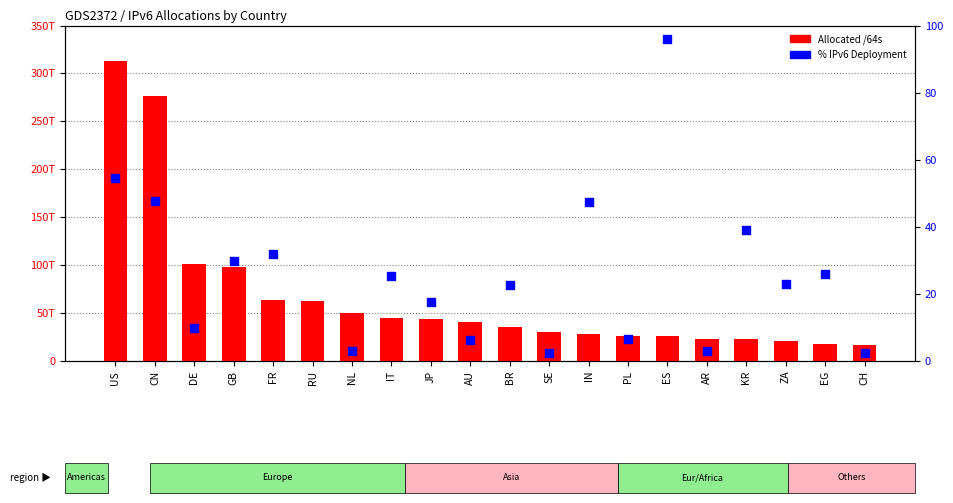

What is the total value across all series at AR?

23085590118403.0